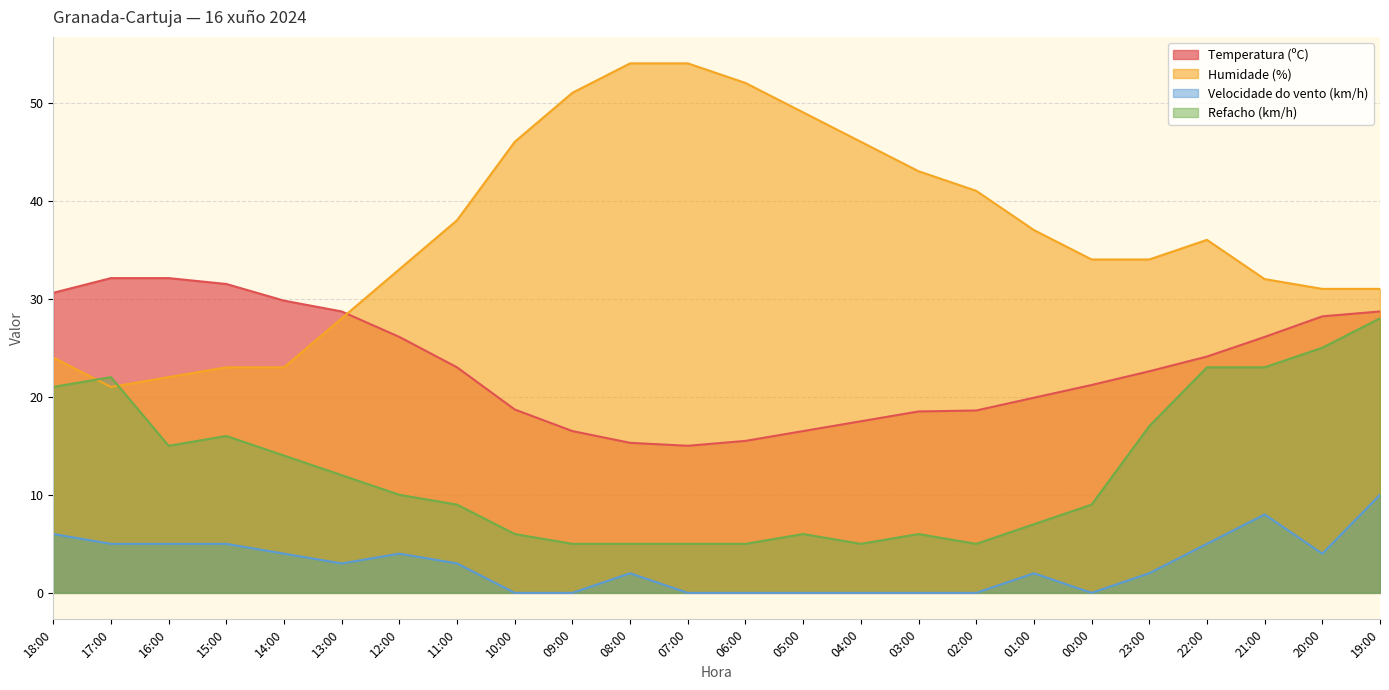

What is the highest value of the Refacho (km/h) series?

28.0